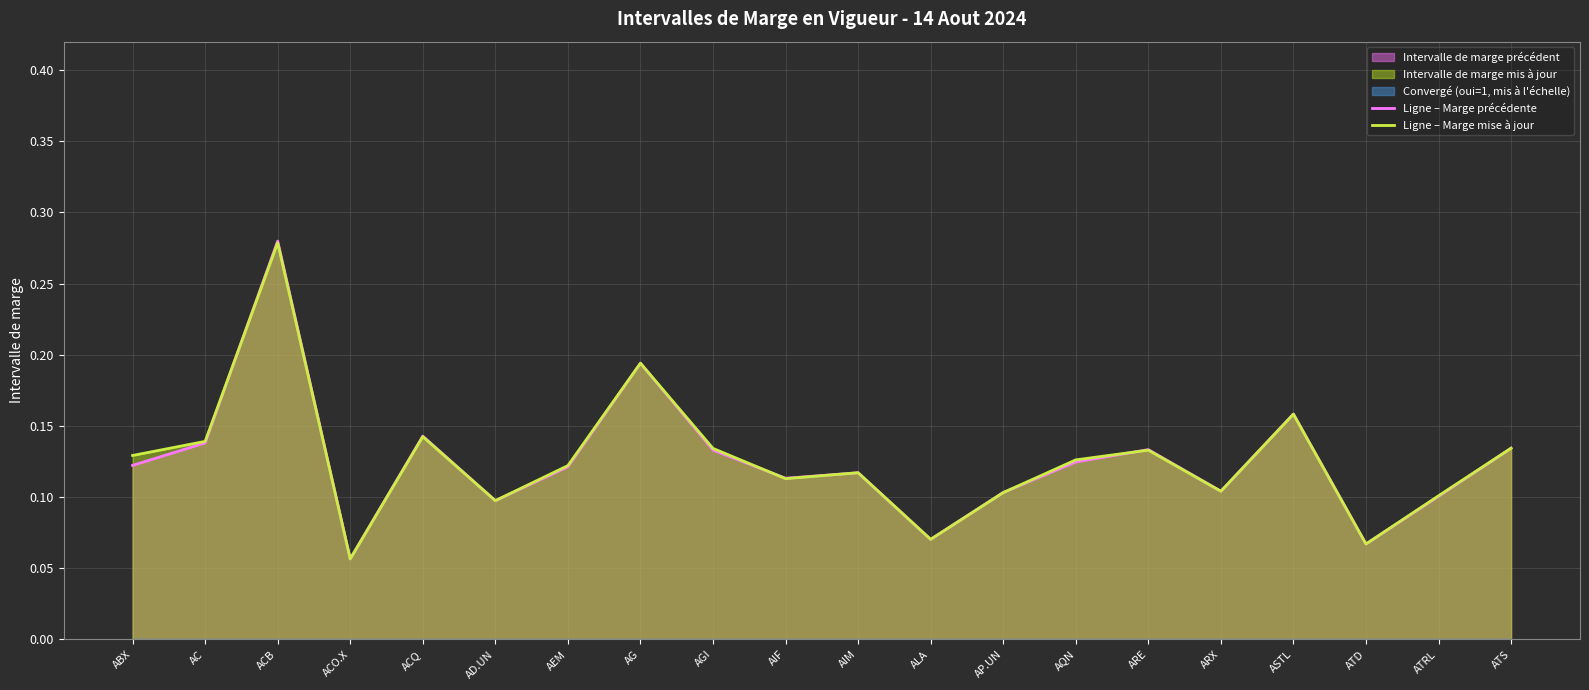

Is the value of Ligne – Marge précédente at AC greater than the value of Ligne – Marge mise à jour at ALA?

Yes